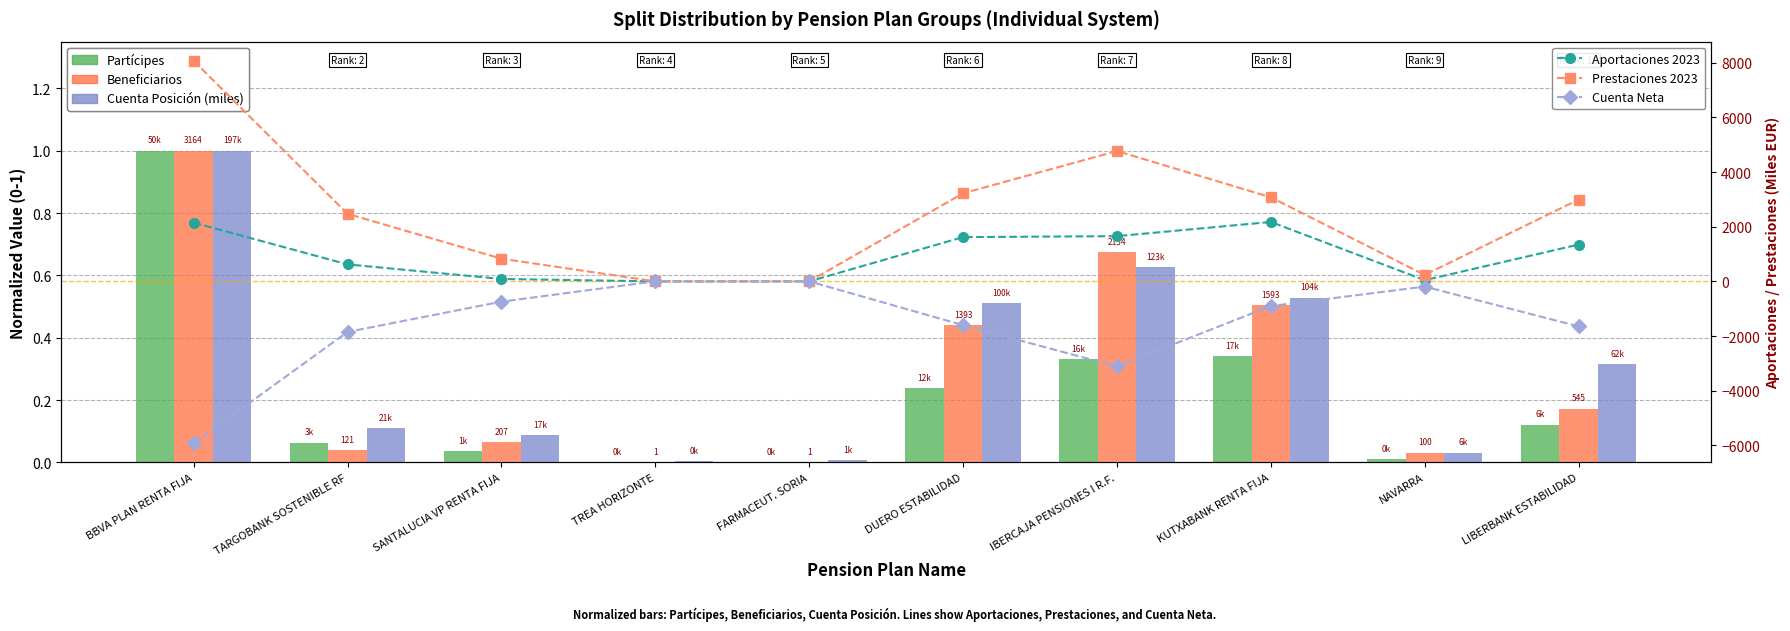

At TREA HORIZONTE, list the series in order from smallest to largest.

Aportaciones 2023, Prestaciones 2023, Cuenta Neta, Beneficiarios, Partícipes, Cuenta Posición (miles)